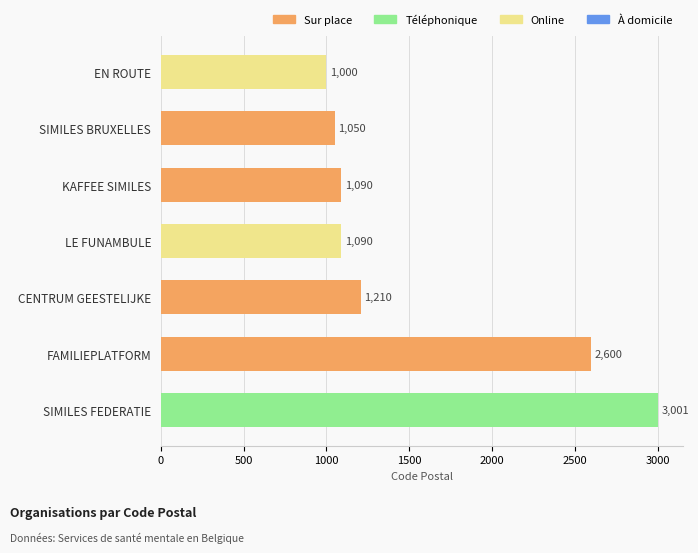

Is it true that the value at LE FUNAMBULE is 1090?

True